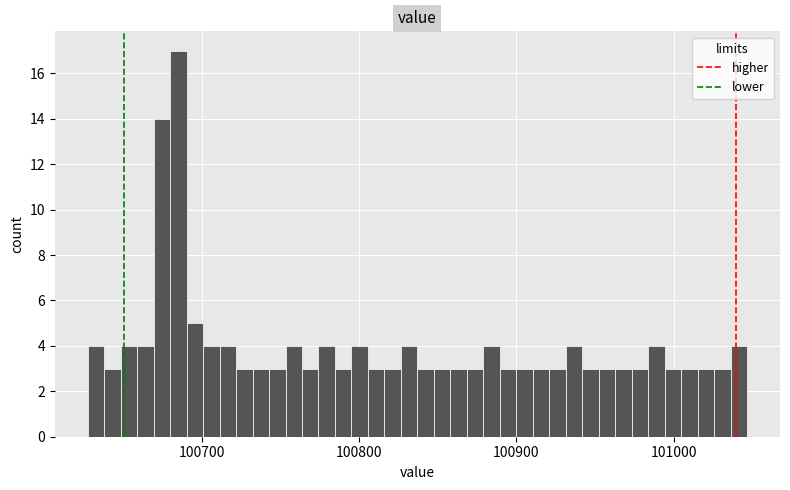

Read against the x-axis, roughly where is the centre of the tallest bar?

100680